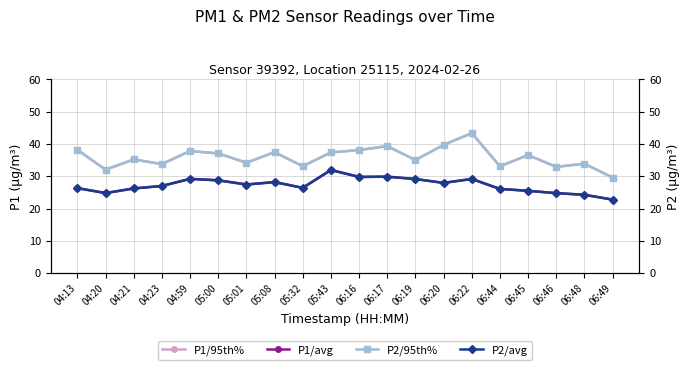

At which category is the sum across all series the highest?

06:22